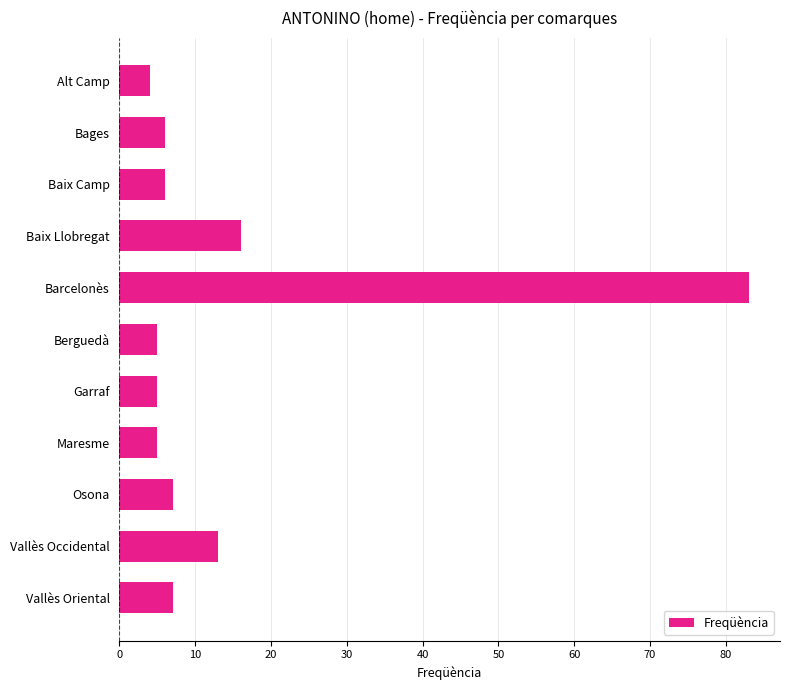

What is the change in value from Baix Llobregat to Vallès Occidental?

-3